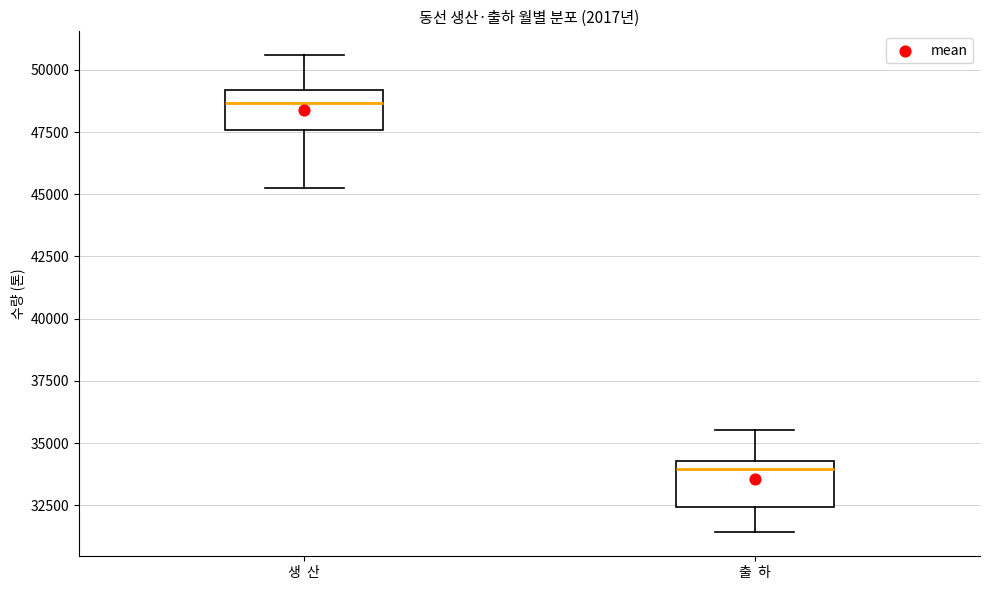

Reading left to right, read every box against the y-axis: the position of its median line, the range the box covers, and the ends of its whiskers. The values are not printed on the chart, so give them approximately, as read against the axis.

생 산: median 48500, box 47500 to 49000, whiskers 45500 to 50500
출 하: median 34000, box 32500 to 34500, whiskers 31500 to 35500